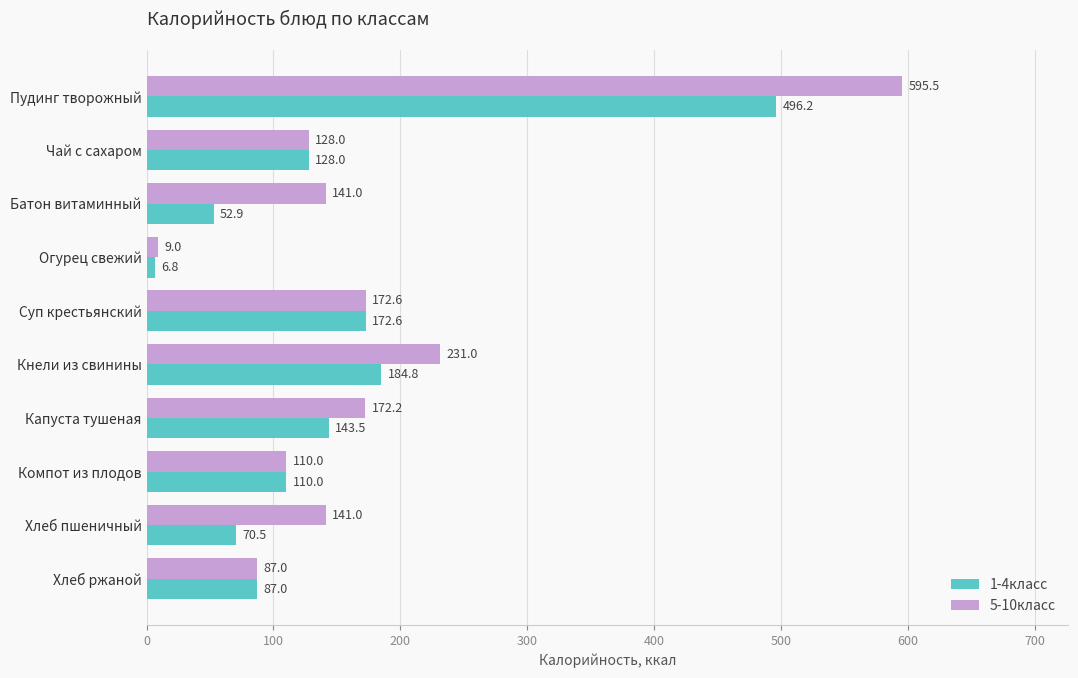

What are all the series names shown in the legend?

1-4класс, 5-10класс